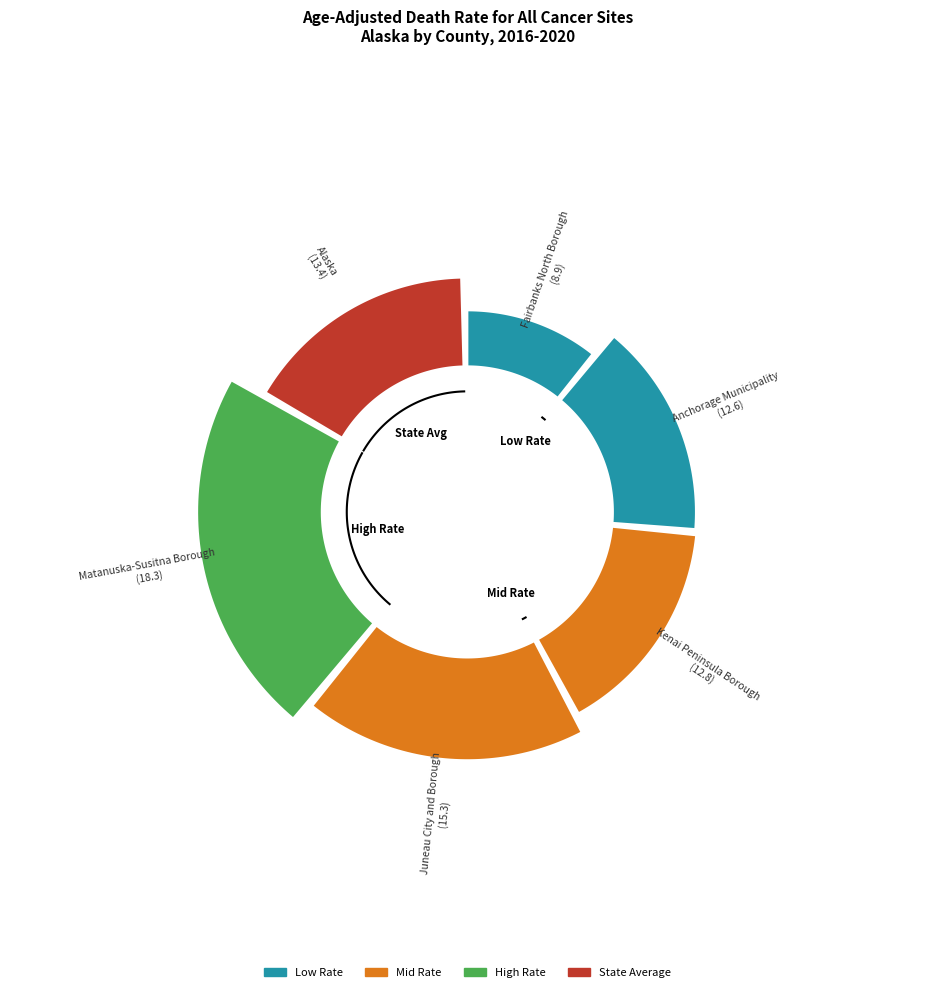

To the nearest percent, what is the difference between the largest and smallest slice percentages?

12%